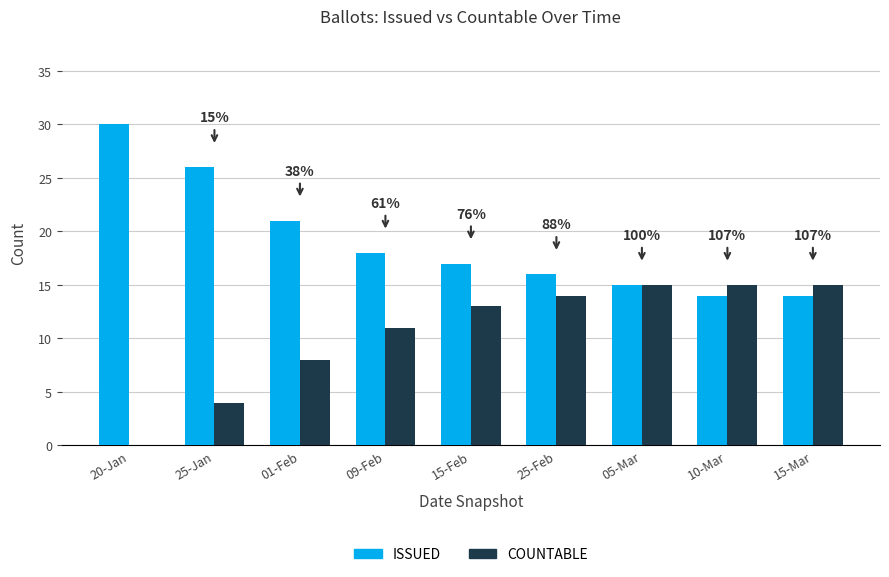

Which series has the largest total across all categories?

ISSUED